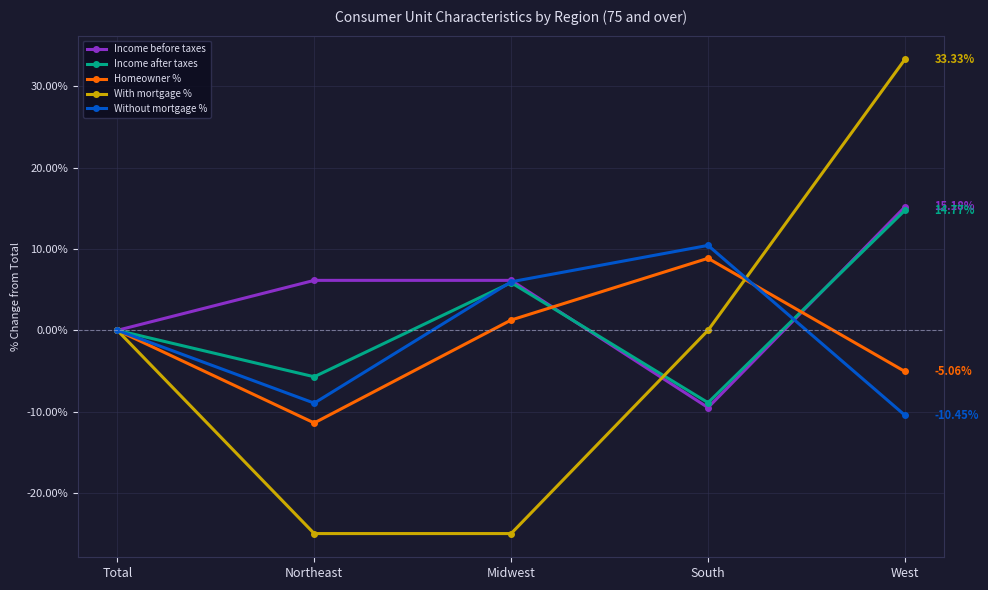

Which series ends up on top after the final intersection of With mortgage % and Without mortgage %?

With mortgage %